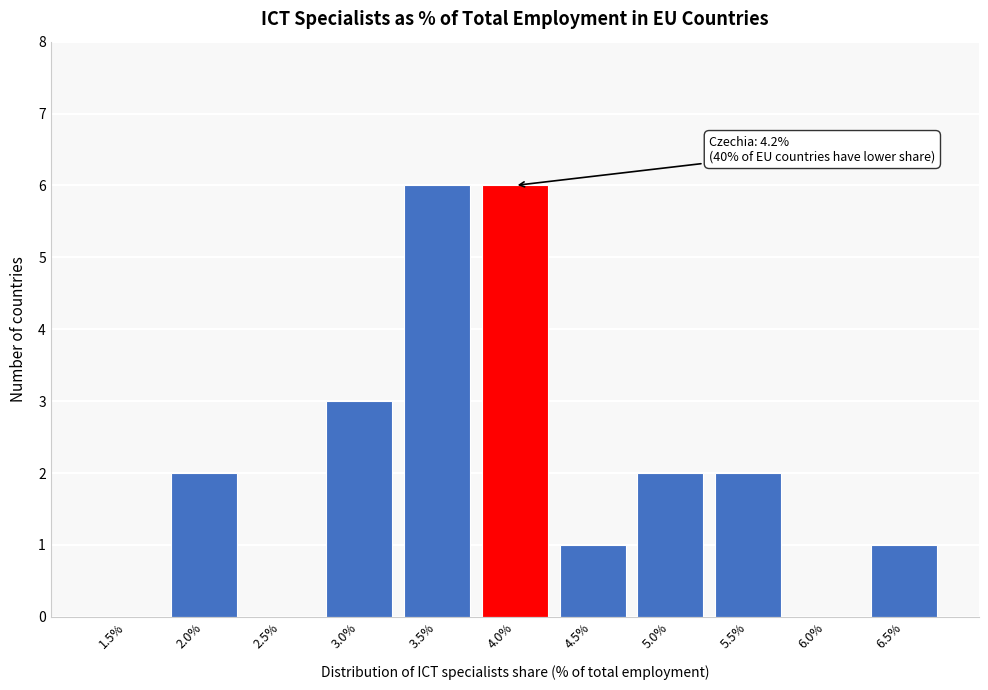

Reading left to right, list all the values displayed in this chart.

1.5%=0	2.0%=2	2.5%=0	3.0%=3	3.5%=6	4.0%=6	4.5%=1	5.0%=2	5.5%=2	6.0%=0	6.5%=1